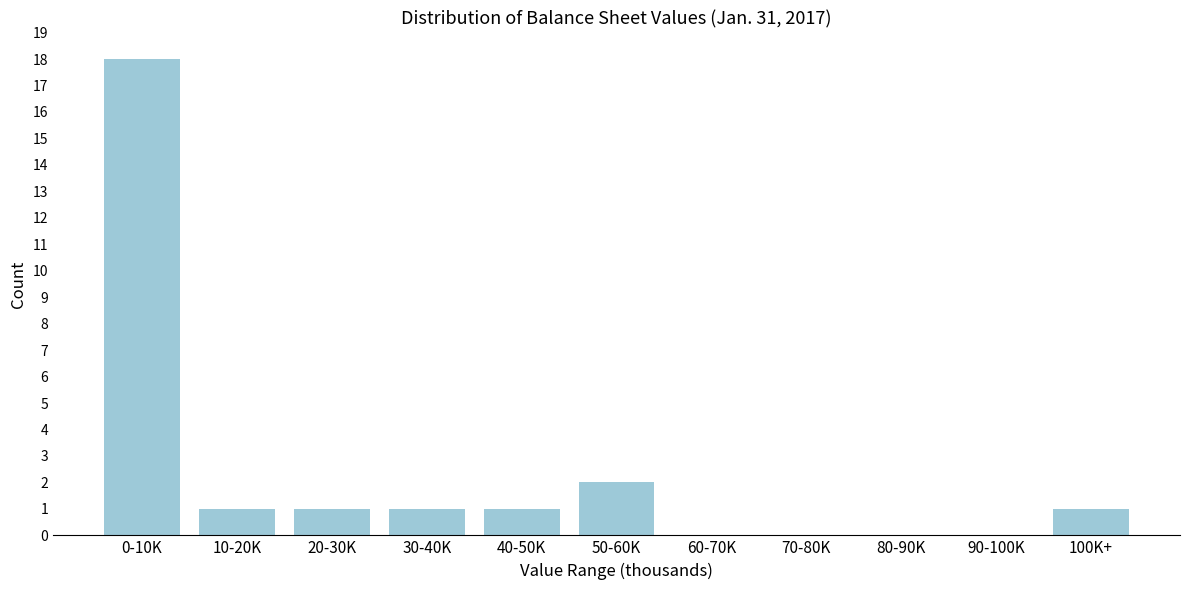

Reading left to right, transcribe all the data shown in this chart.

0-10K=18	10-20K=1	20-30K=1	30-40K=1	40-50K=1	50-60K=2	60-70K=0	70-80K=0	80-90K=0	90-100K=0	100K+=1